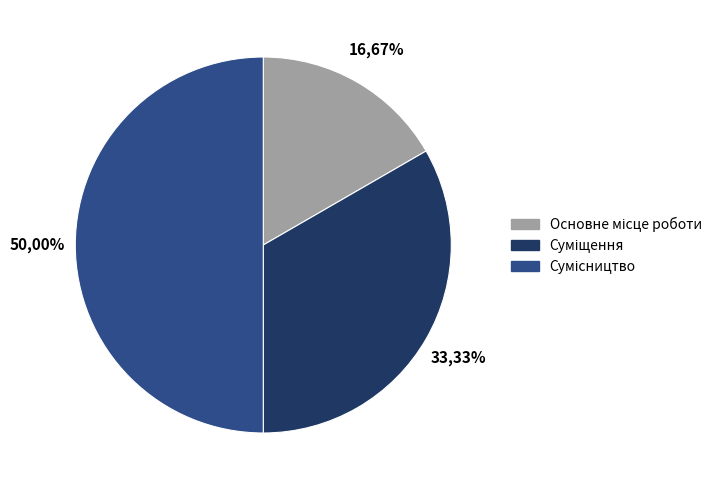

What percentage do Сумісництво and Основне місце роботи together represent?

66.7%